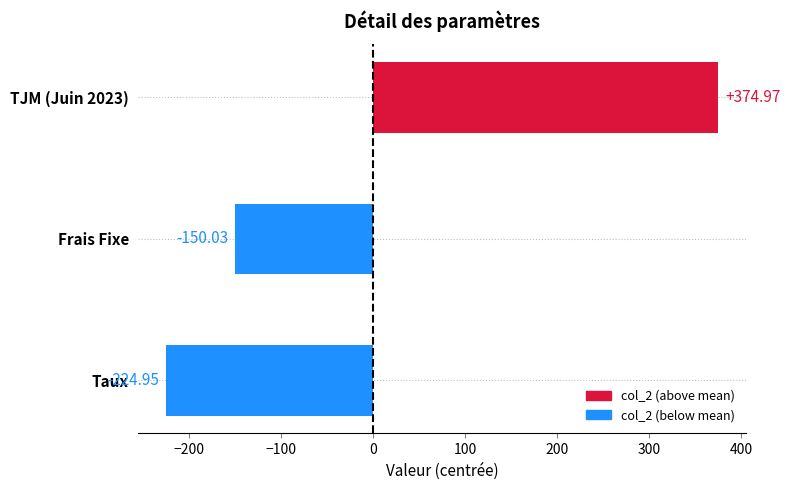

Which label corresponds to the largest value in the chart?

TJM (Juin 2023)